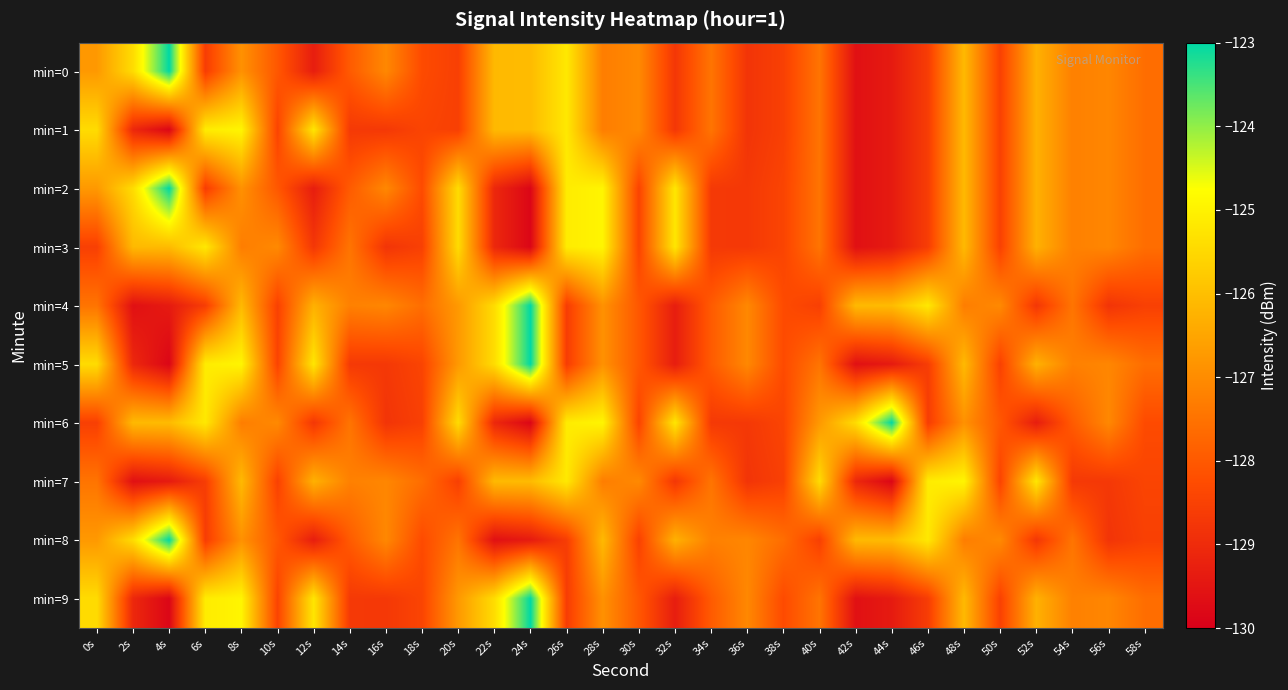

What is the minimum value shown in the chart?

-129.8